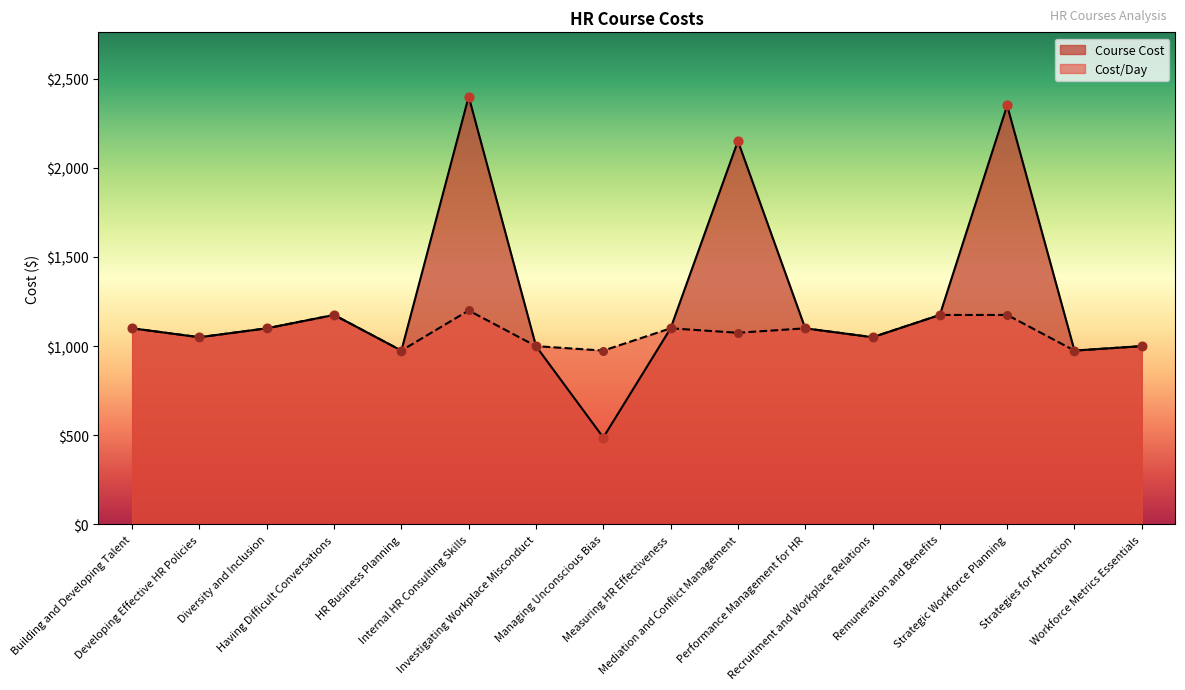

At which category is the sum across all series the highest?

Internal HR Consulting Skills